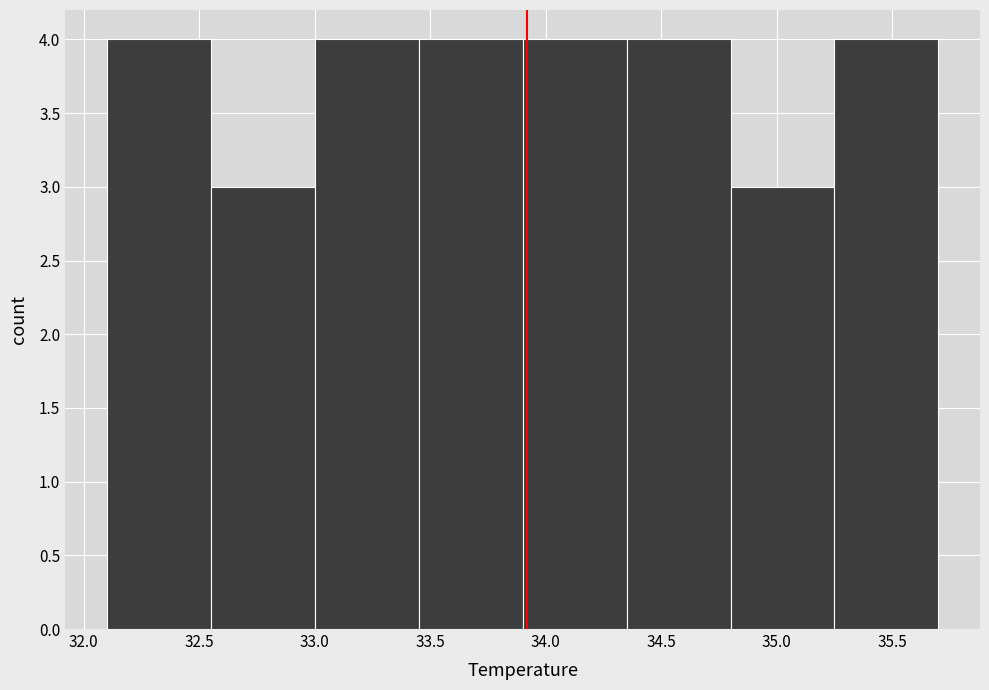

Reading left to right, list every bar in this chart as the range it spans on the x-axis followed by its height. The values are not printed on the chart, so give them approximately, as read against the axis.

32.10 to 32.55: 4
32.55 to 33.00: 3
33.00 to 33.45: 4
33.45 to 33.90: 4
33.90 to 34.35: 4
34.35 to 34.80: 4
34.80 to 35.25: 3
35.25 to 35.70: 4